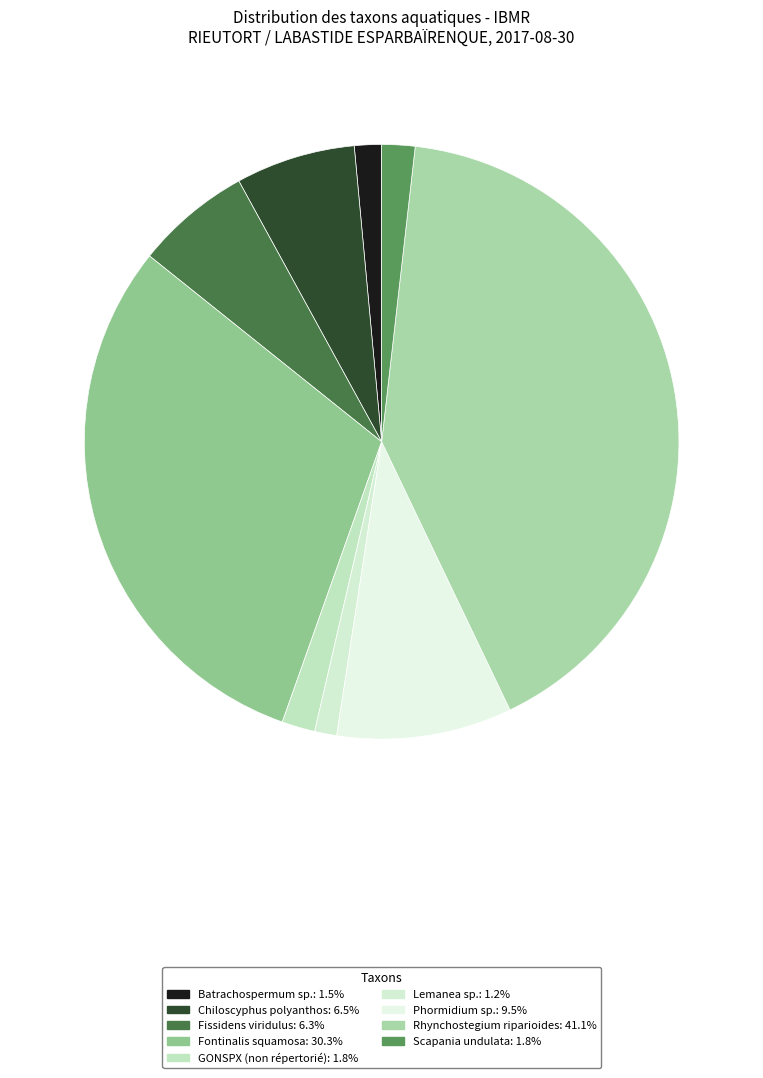

What percentage is NOT represented by Fissidens viridulus?

93.7%